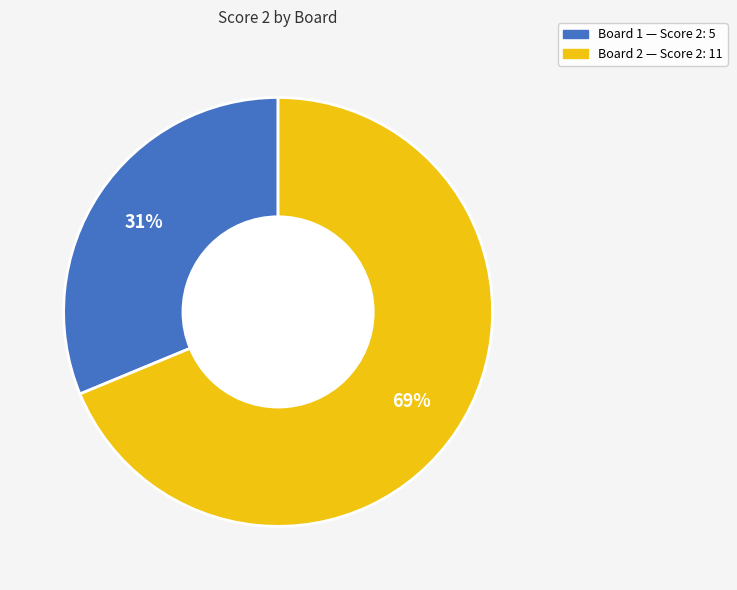

Is it true that Board 2 — Score 2: 11 is 58% of the pie?

False